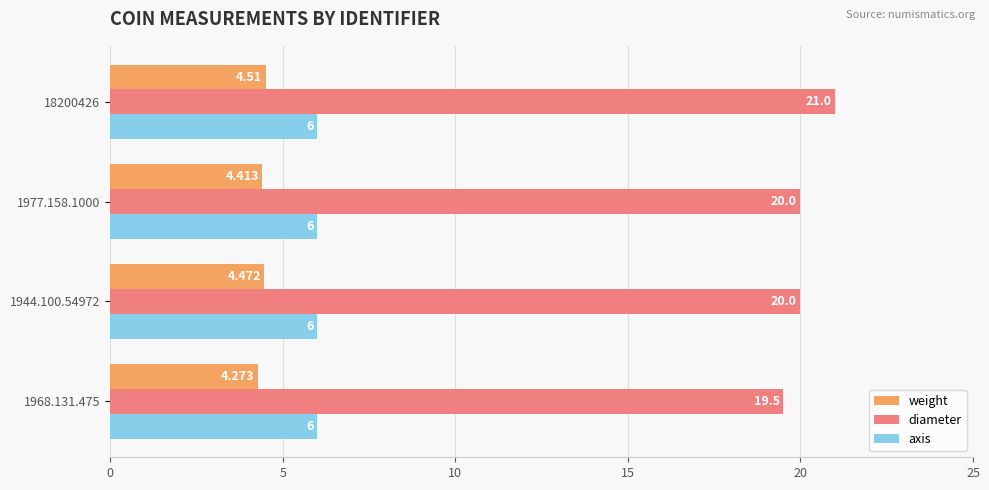

Which series changed the most between 1944.100.54972 and 1977.158.1000?

weight